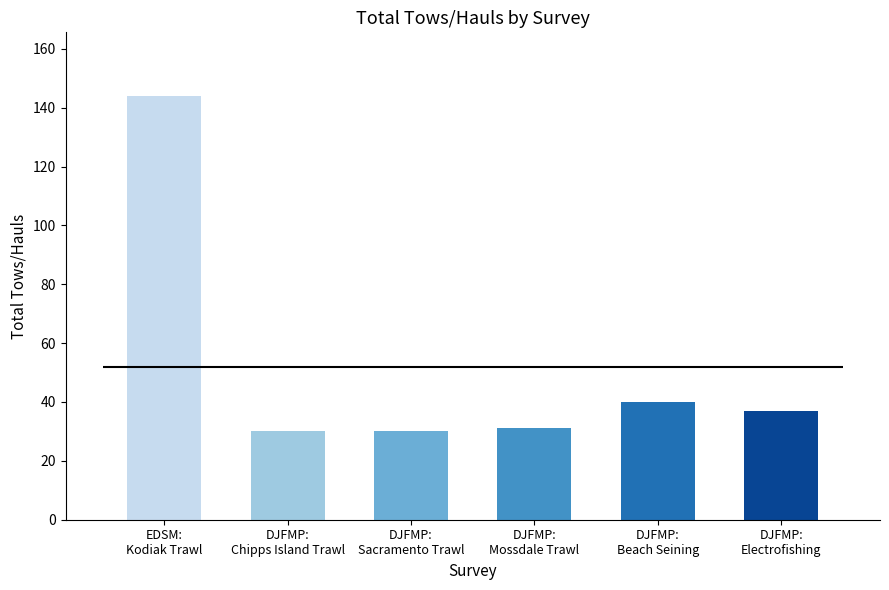

The value at DJFMP:
Mossdale Trawl is 31. True or false?

True